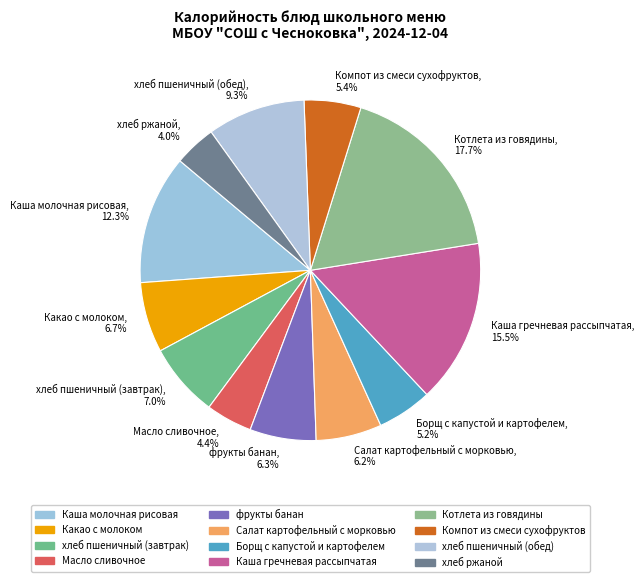

Is there any slice that represents more than half of the pie?

No